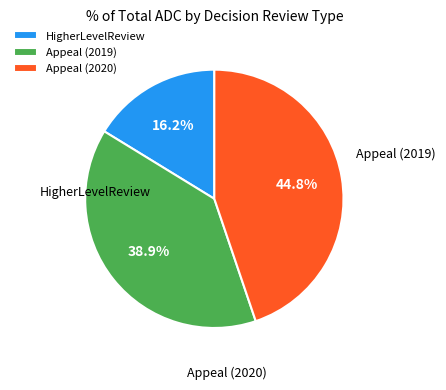

Which category has the biggest portion of the pie?

Appeal (2020)